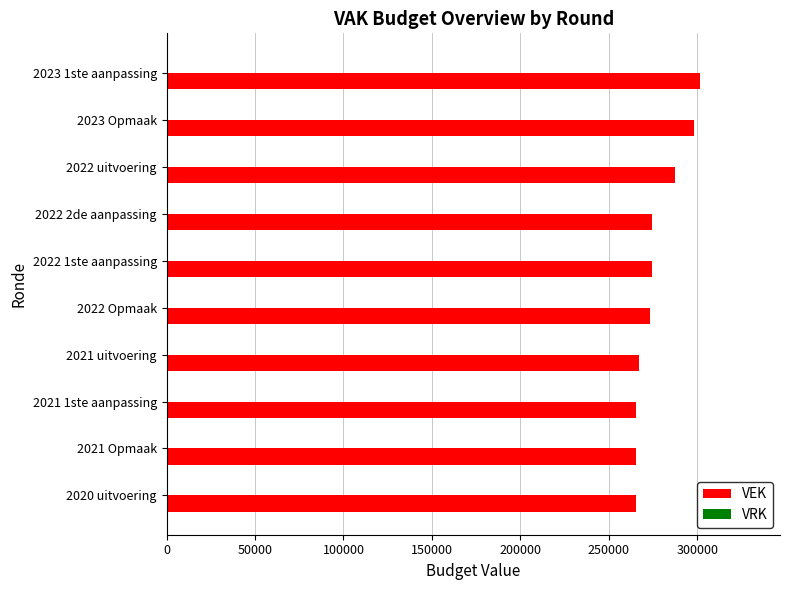

Approximately how many times larger is the value at 2022 uitvoering compared to 2022 1ste aanpassing?

1.0